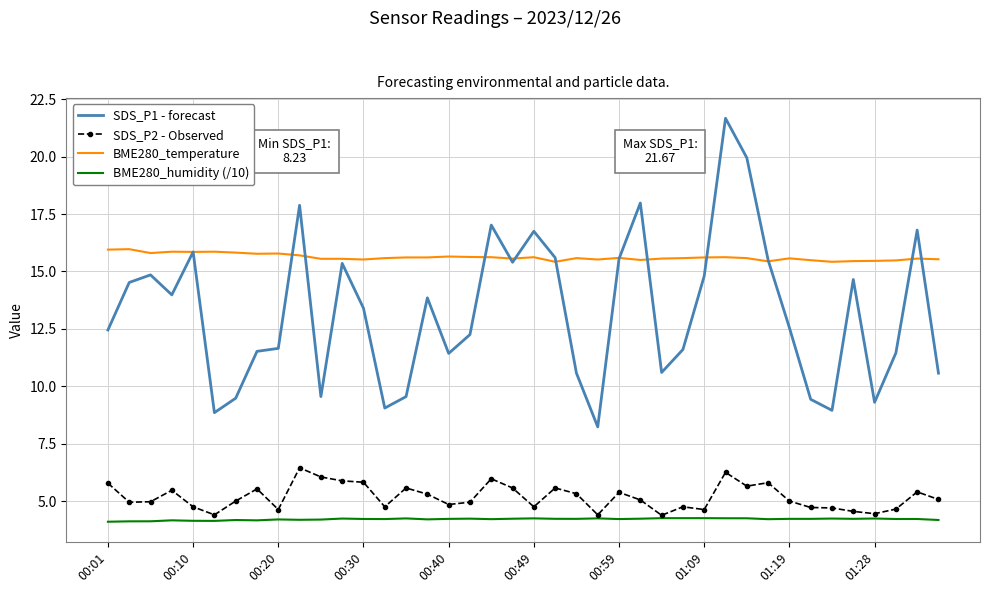

Count the number of categories in the chart.

40